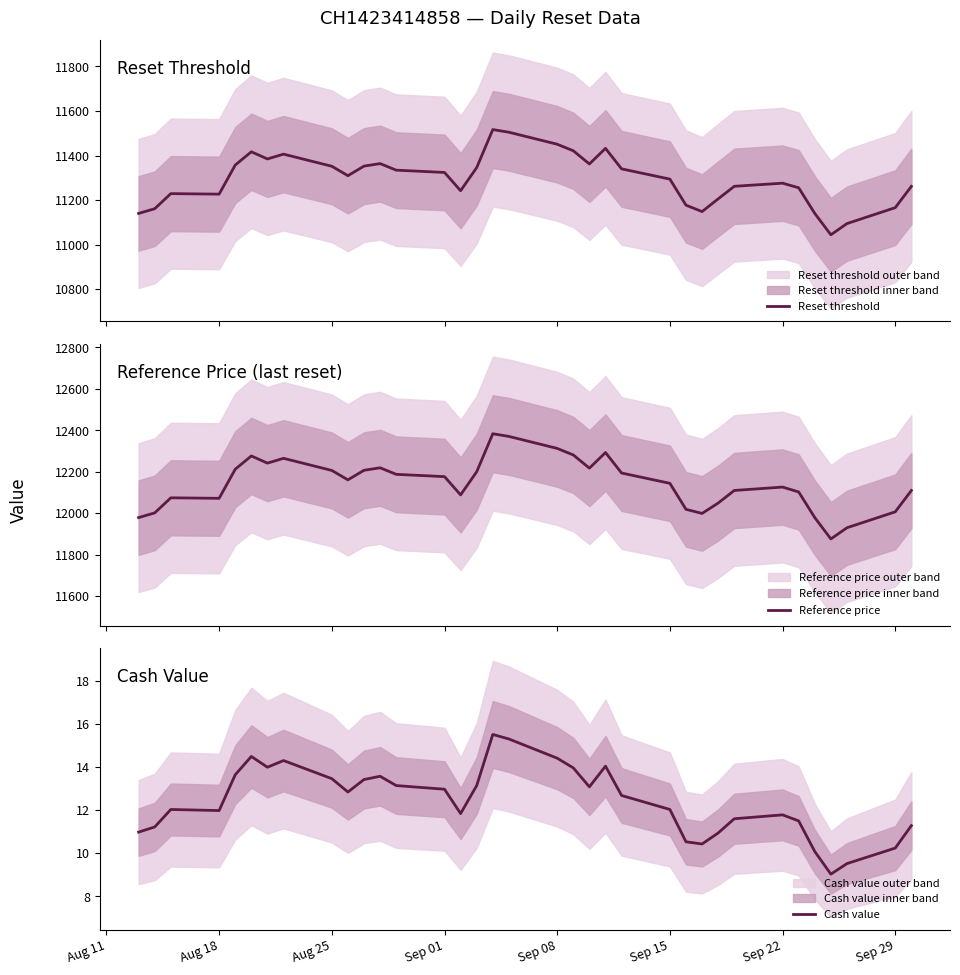

What is the highest value of the Reset threshold series?

11516.6